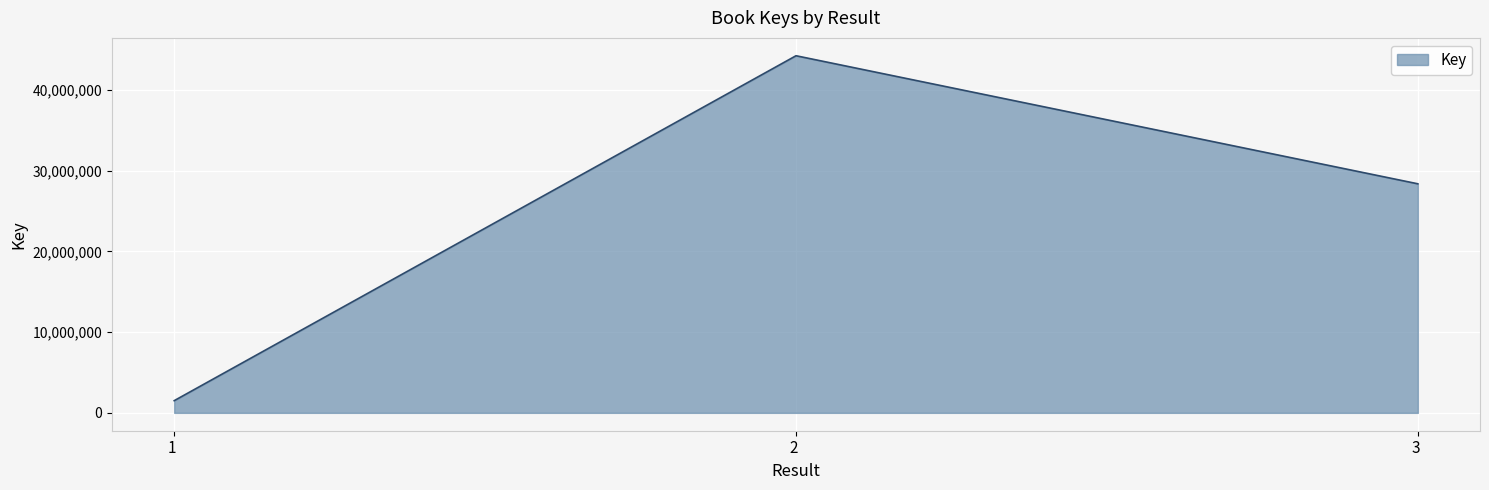

List the labels in order of value, smallest first.

1 , 3 , 2 